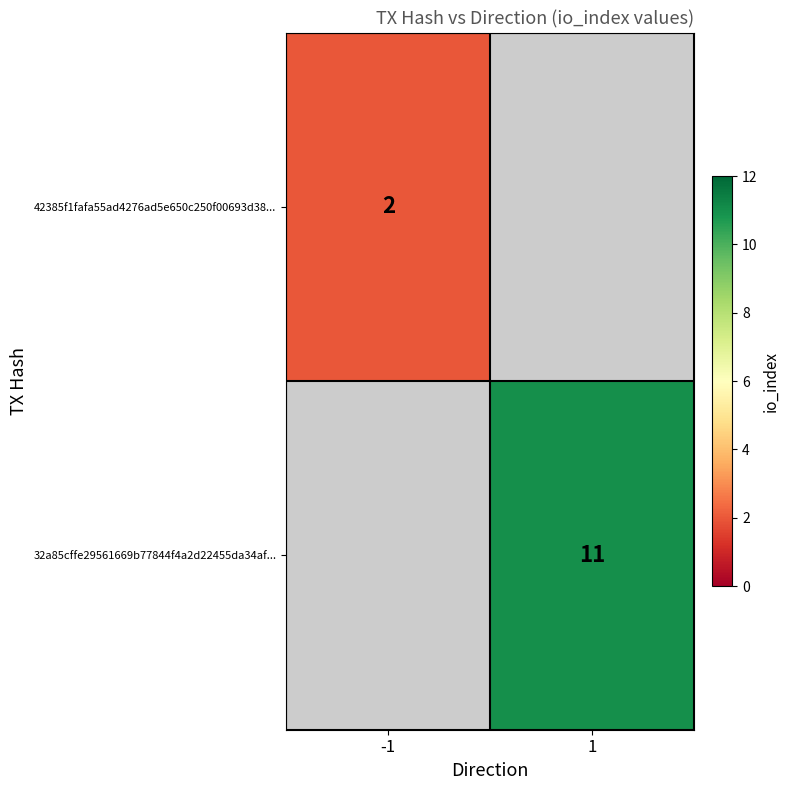

True or false: 32a85cffe29561669b77844f4a2d22455da34af... has a value of 4 at 1.

False